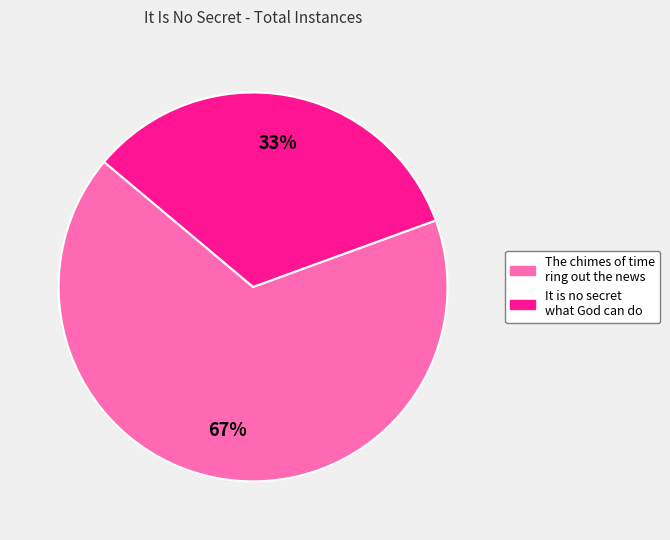

Which slice is the smallest?

It is no secret what God can do